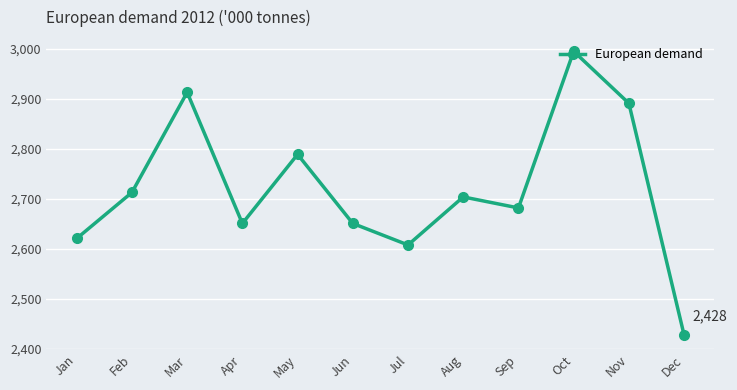

The value at Apr is 4692. True or false?

False